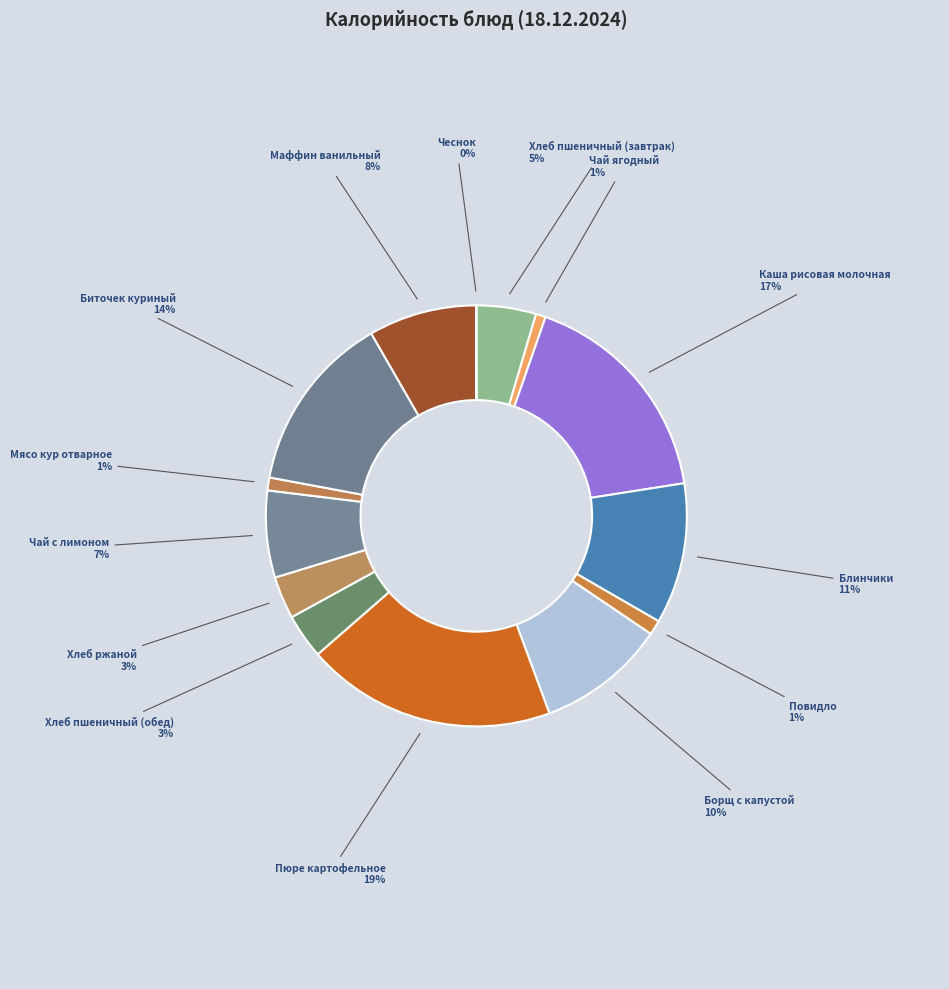

Is there a majority slice in this chart?

No